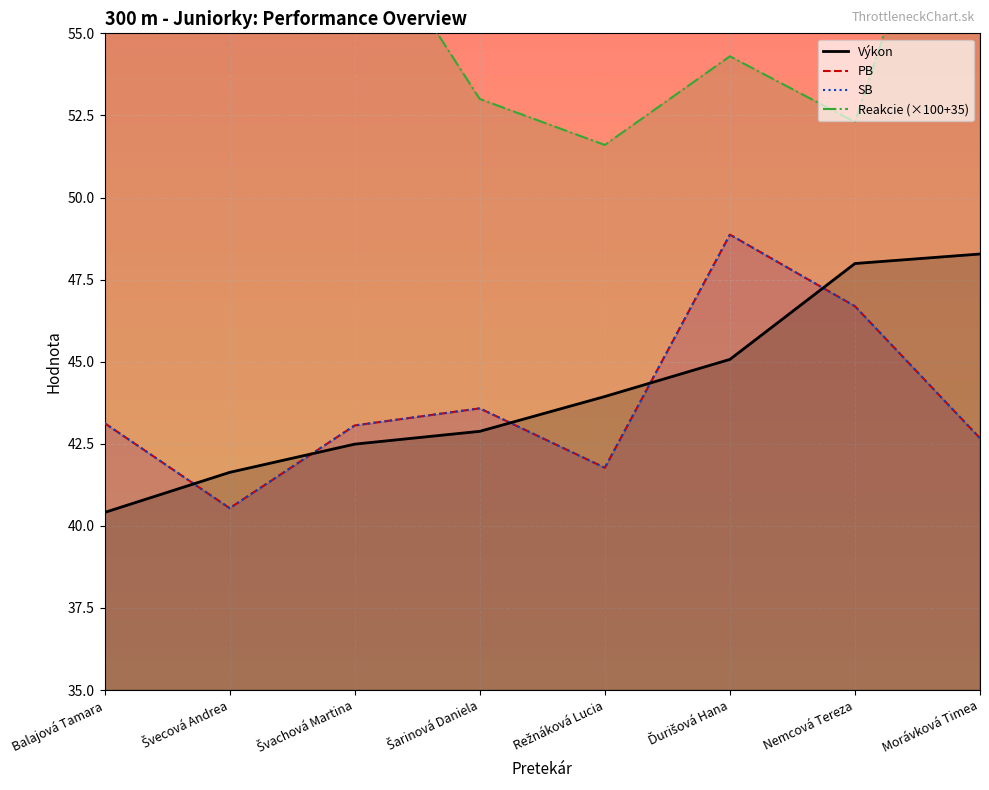

Count the number of data series in this chart.

4